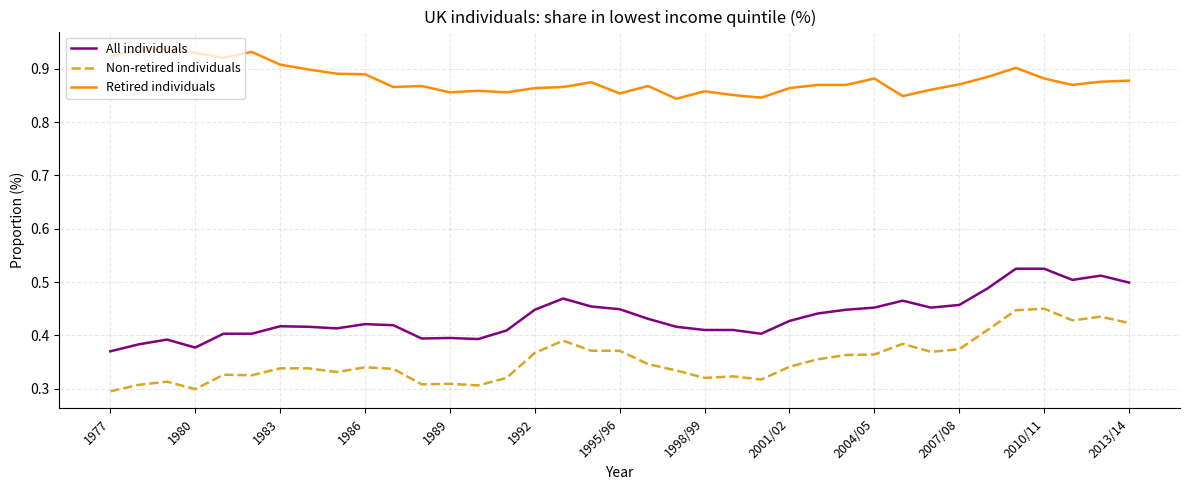

Rank the series by their average value, from highest to lowest.

Retired individuals, All individuals, Non-retired individuals